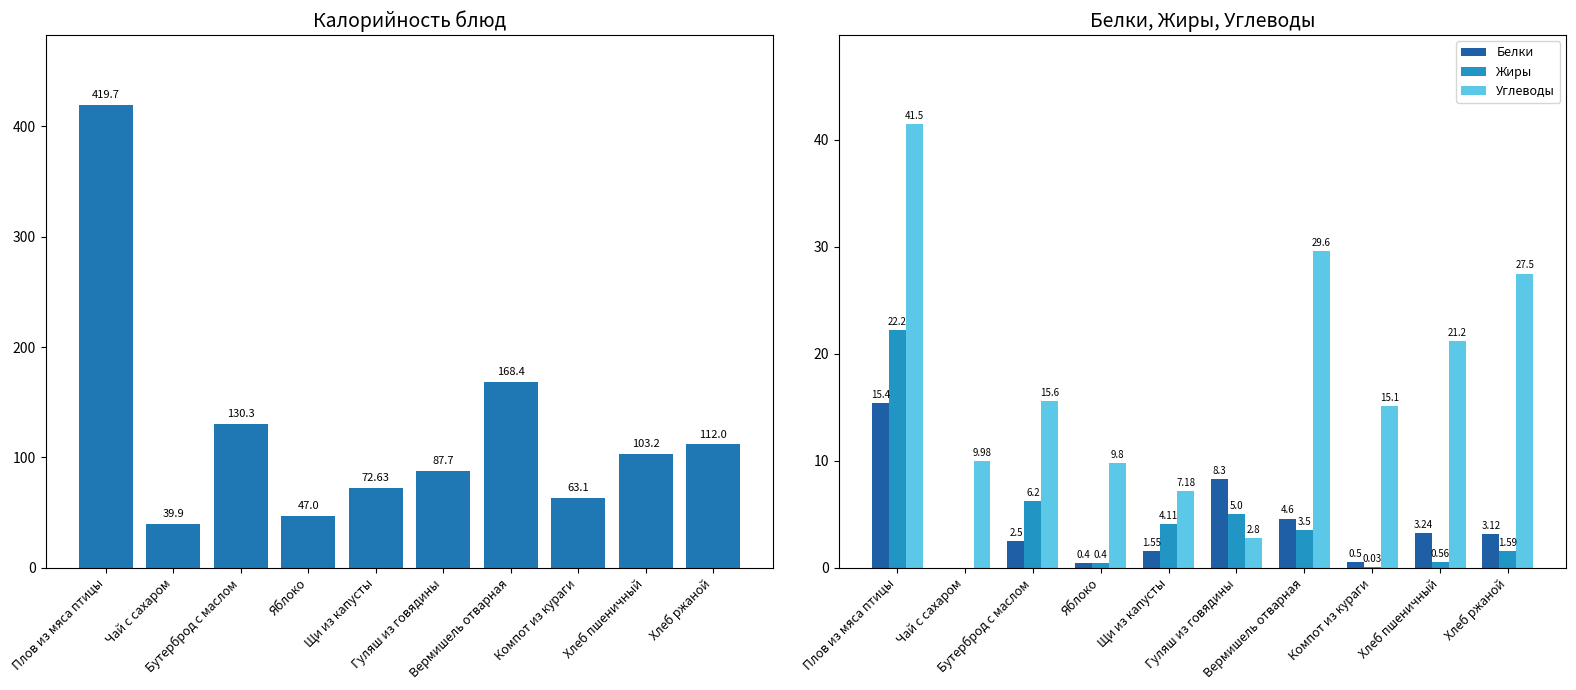

What is the total value across all series at Чай с сахаром?

49.9